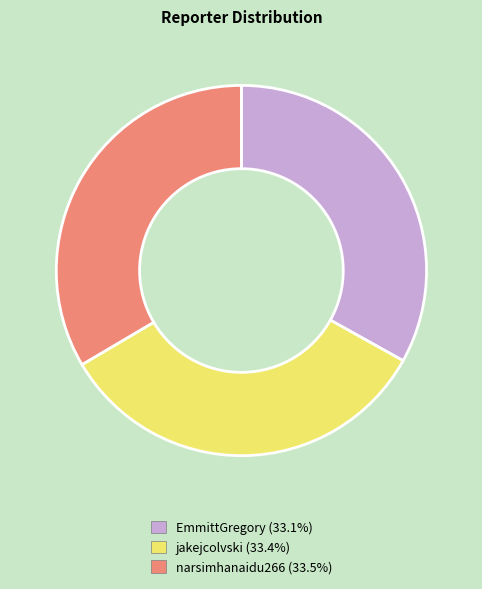

What is the ratio of the value at jakejcolvski to the value at EmmittGregory?

1.0